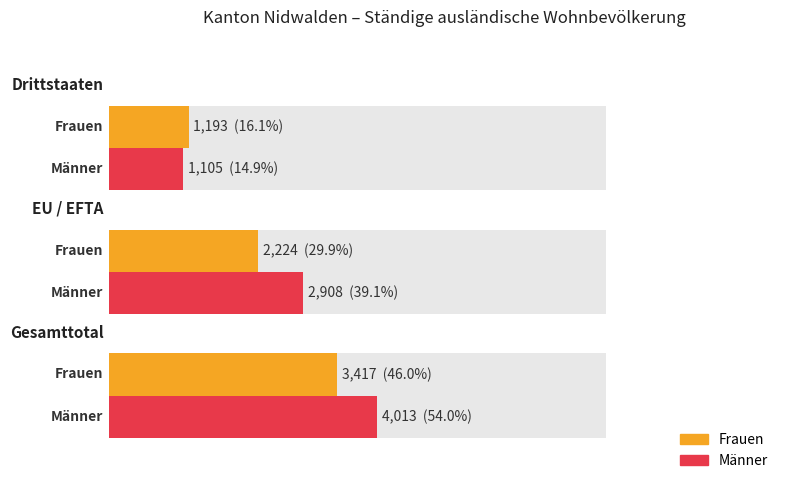

Reading right to left, list all the values displayed in this chart.

Frauen: 1193	2224	3417
Männer: 1105	2908	4013